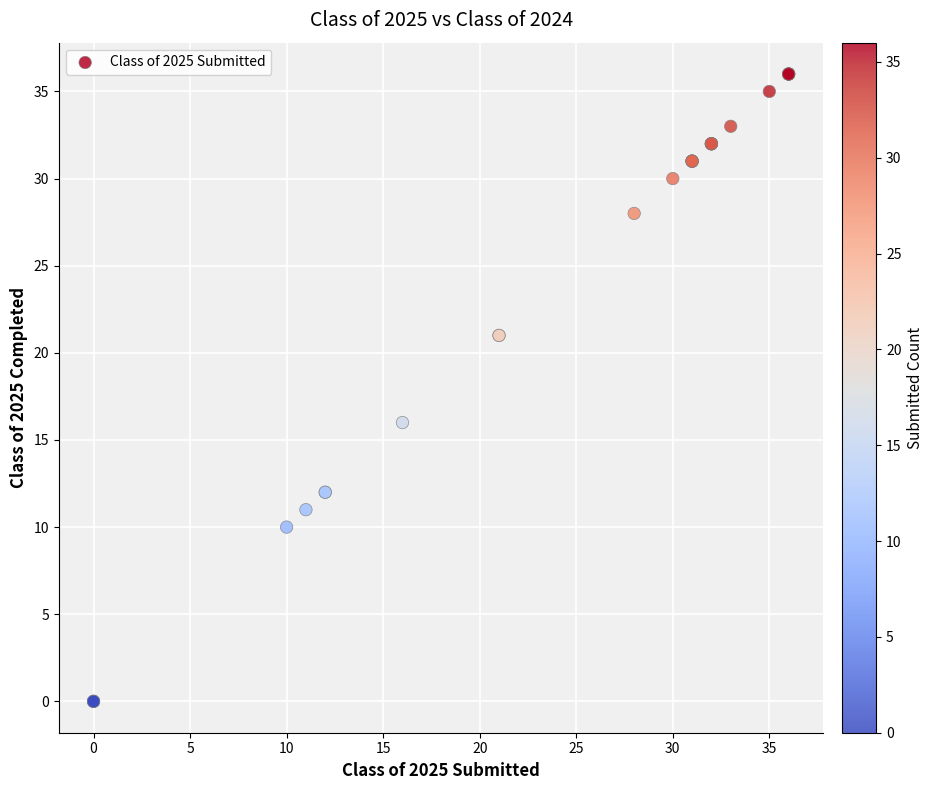

What Y value in the scatter plot is closest to 18?

16